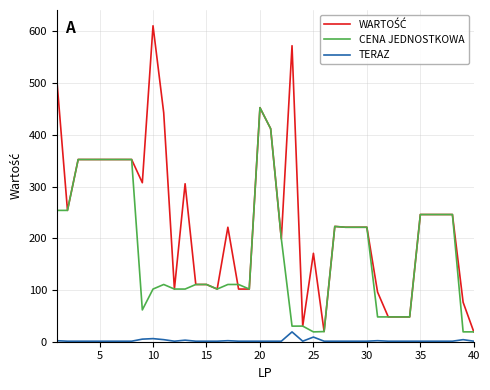

What is the maximum value shown in the chart?

611.0